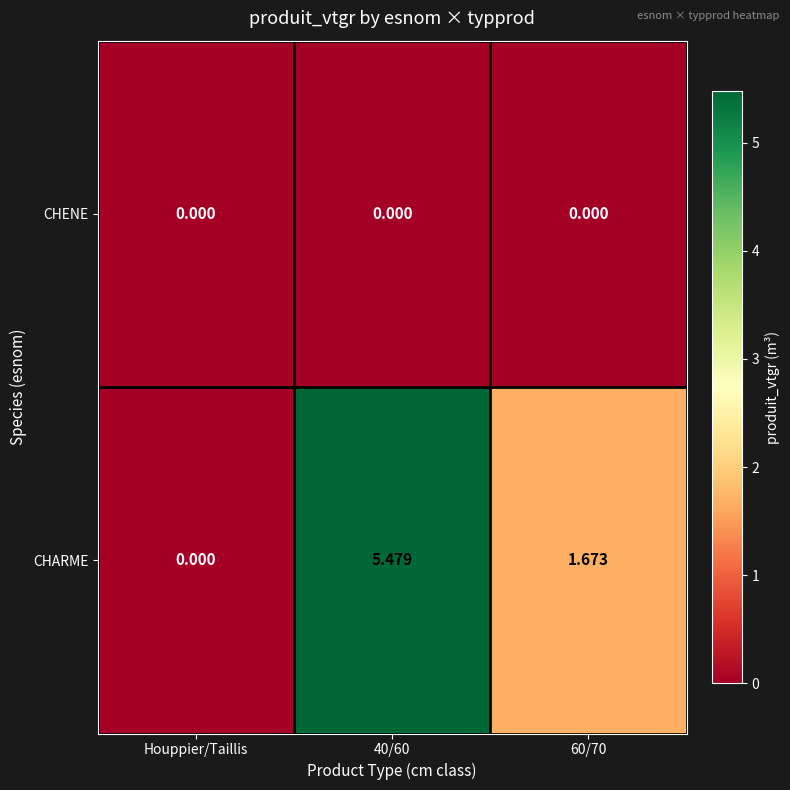

Rank the series by their average value, from lowest to highest.

CHENE, CHARME